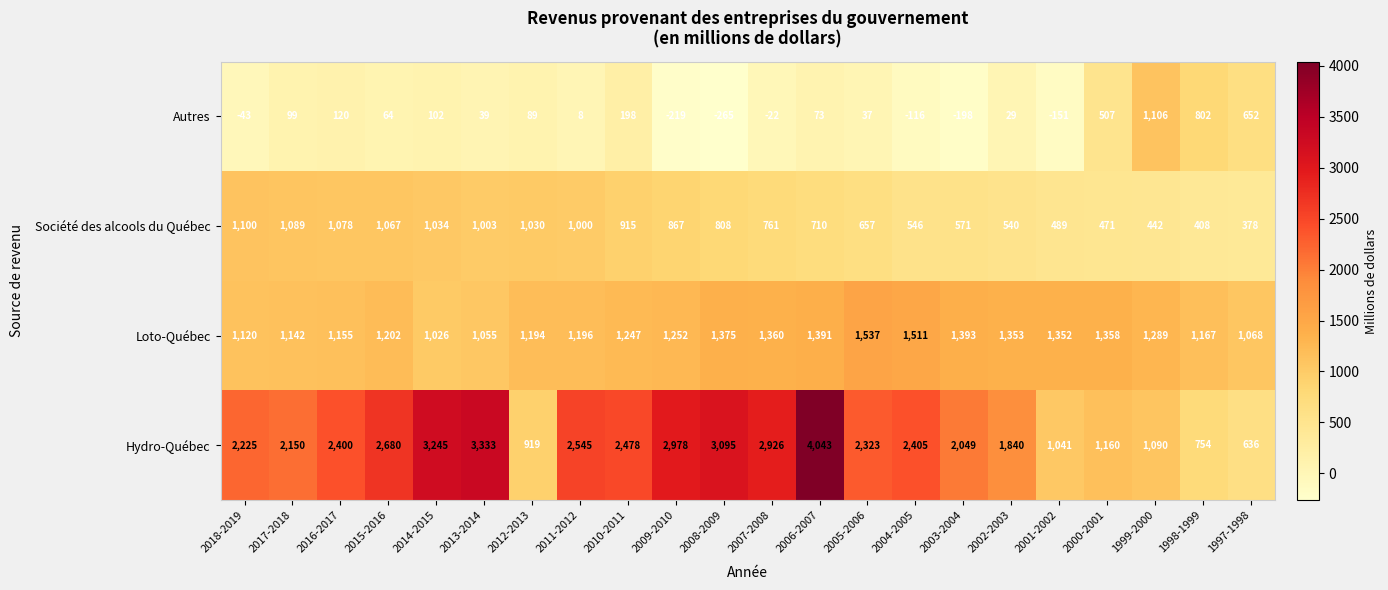

Where does the Société des alcools du Québec series first go above 808?

2018-2019